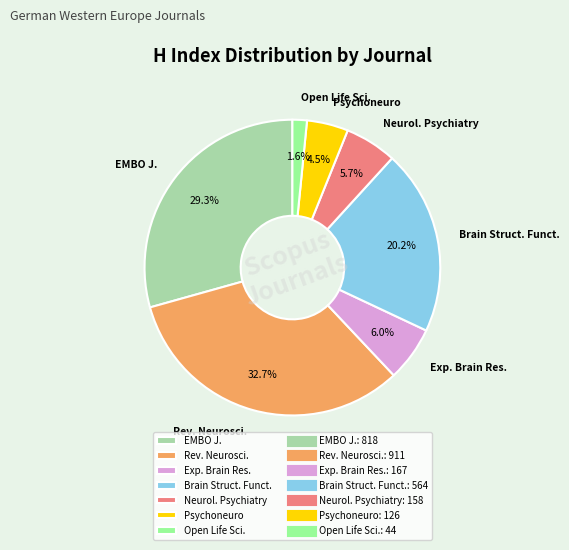

Is there a majority slice in this chart?

No